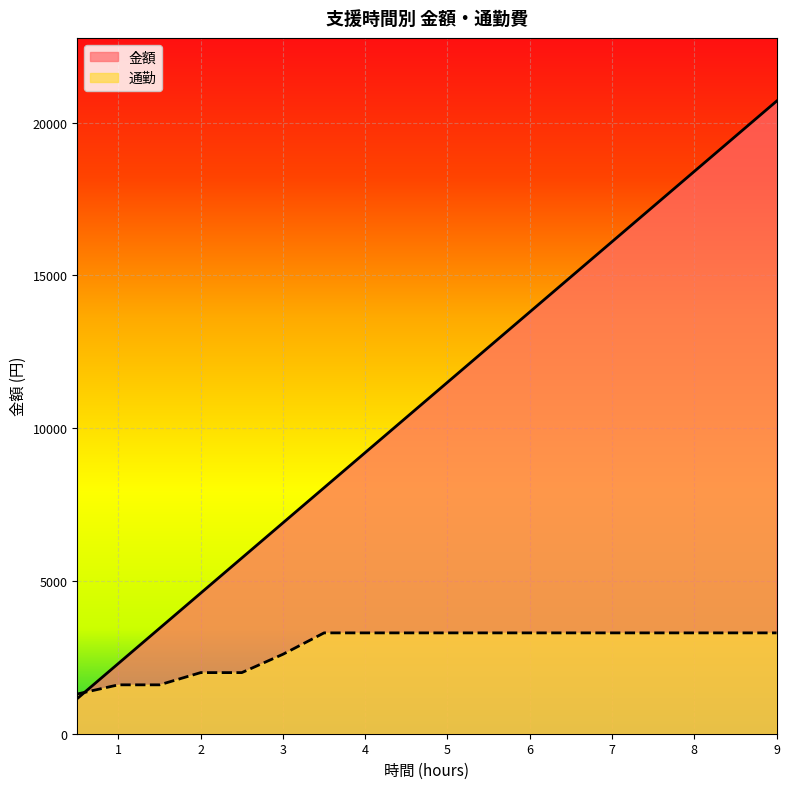

At which category is the sum across all series the highest?

9